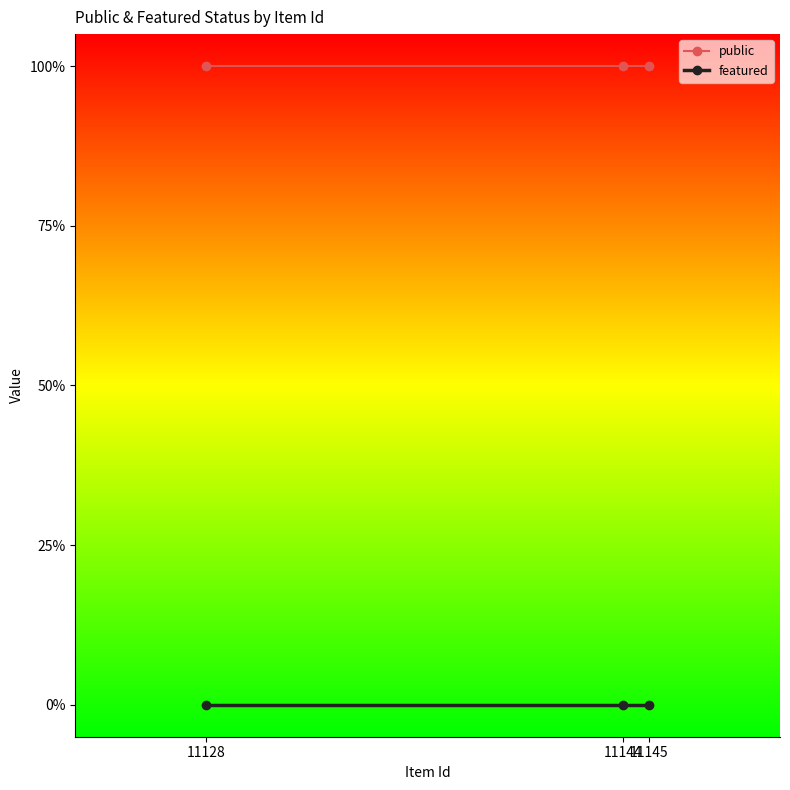

Which category has the lowest value across all series?

11128